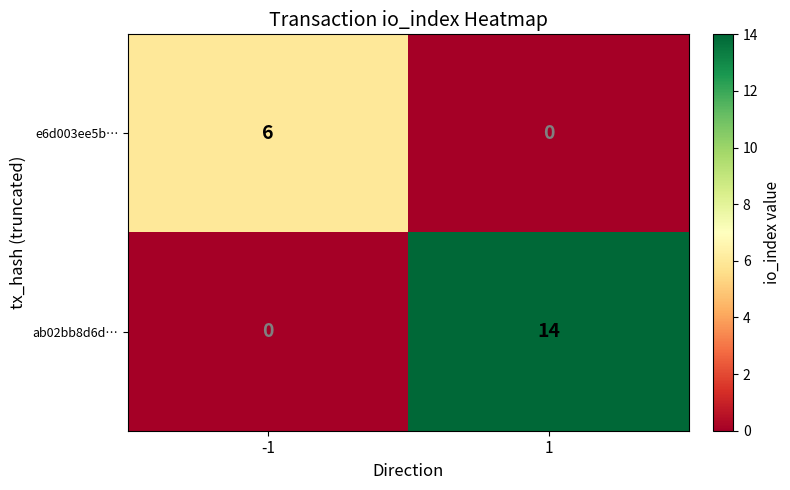

Reading left to right, what are all the values shown in this chart?

e6d003ee5b…: -1=6	1=0
ab02bb8d6d…: -1=0	1=14